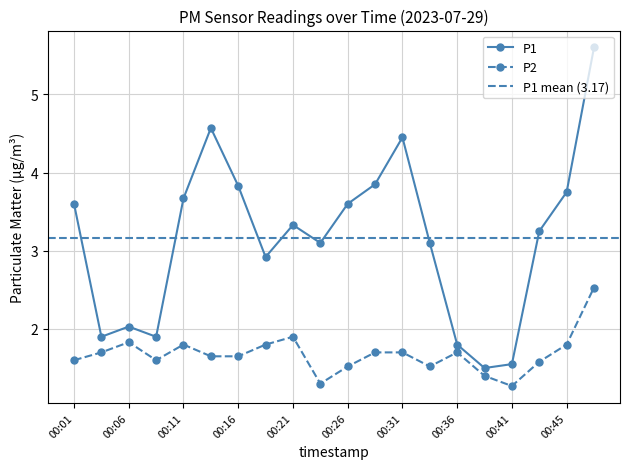

What are all the series names shown in the legend?

P1, P2